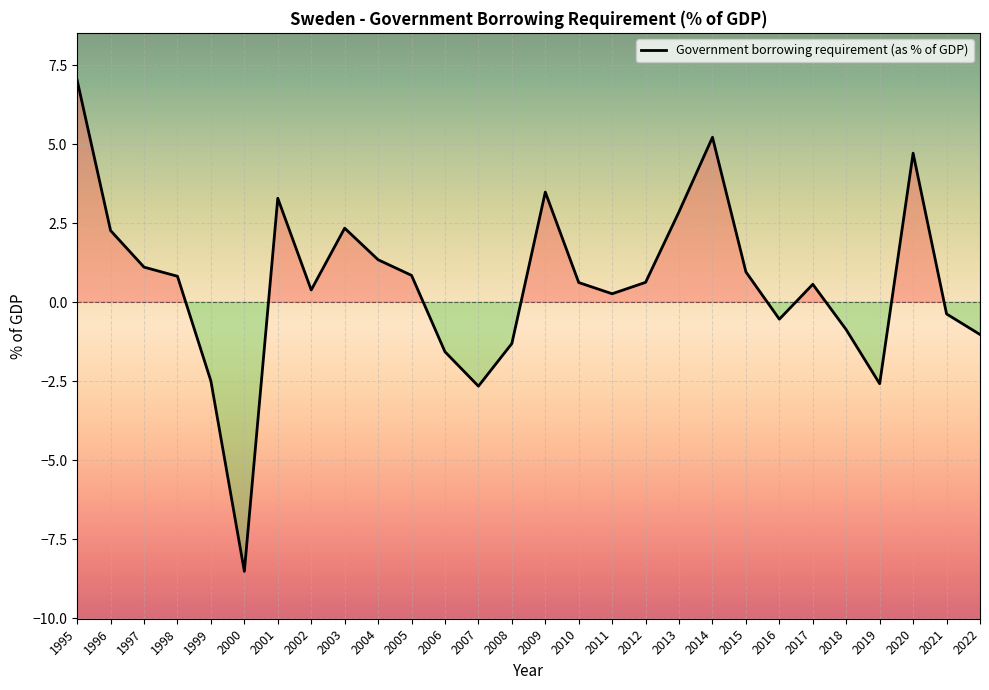

How many interior local peaks (higher than both neighbors) does the data have?

6